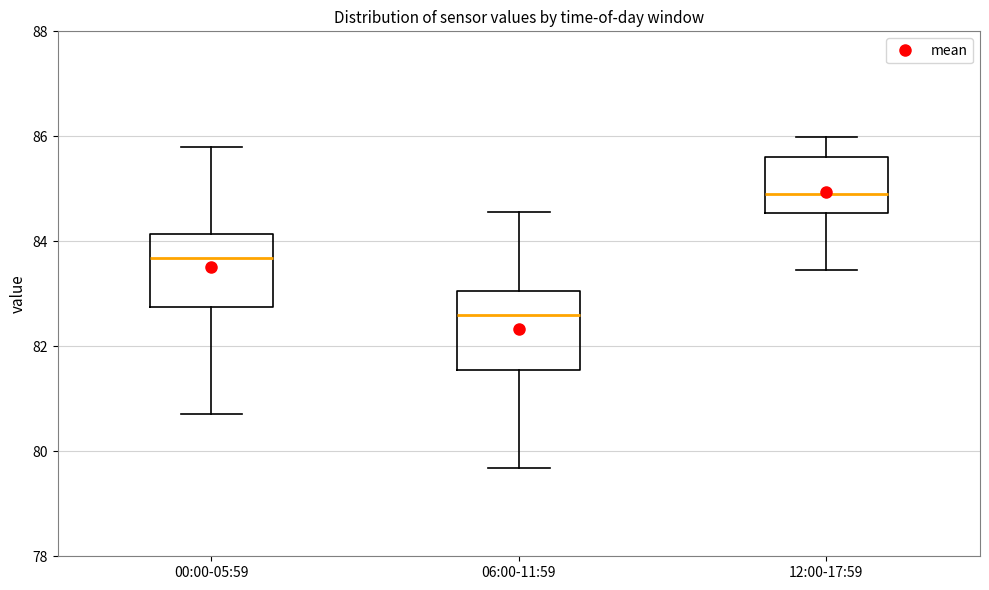

Which box's median line is the highest?

12:00-17:59